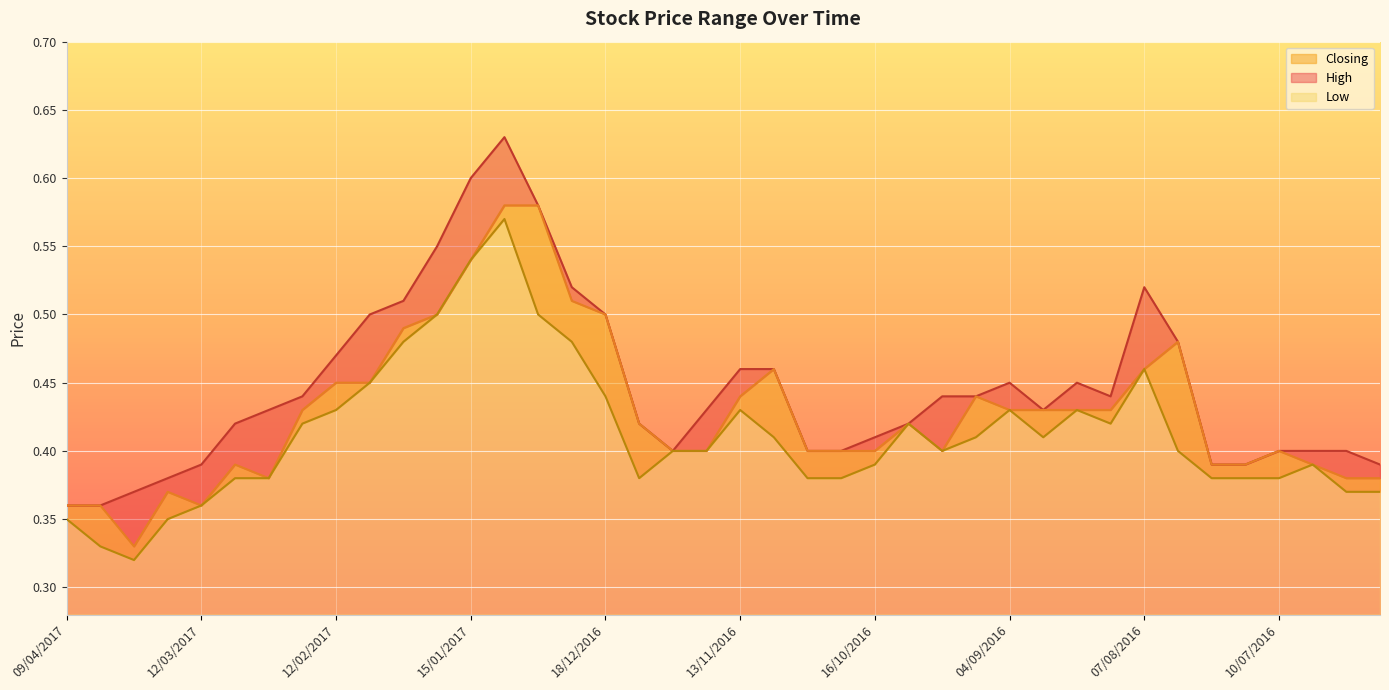

Is it true that Low equals 0.2 at 28/08/2016?

False